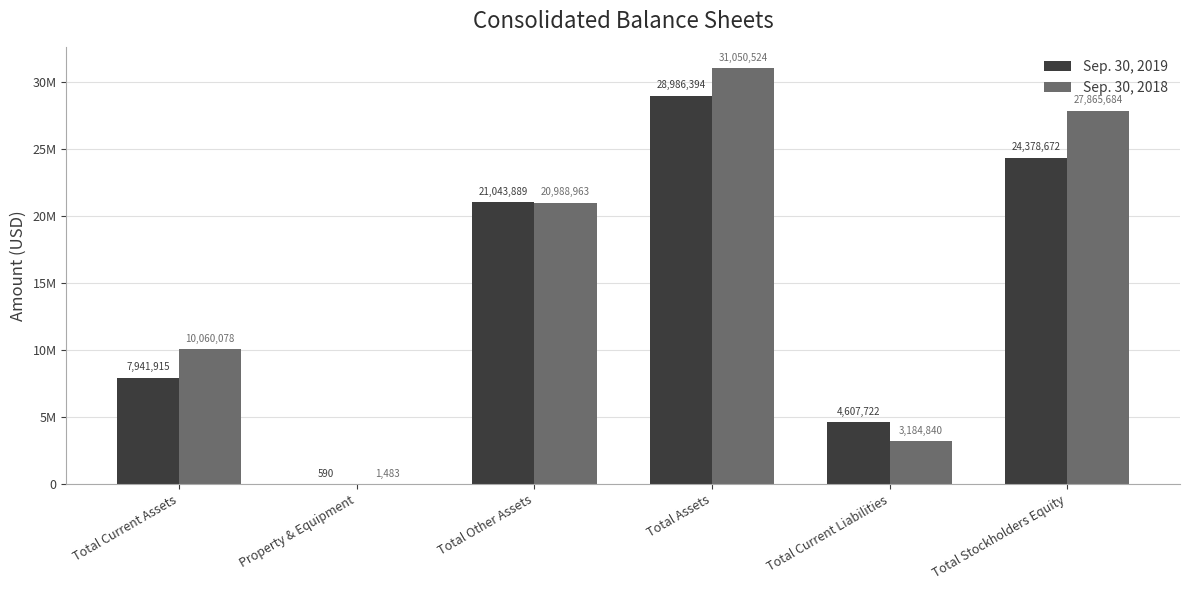

What position from the right is Total Other Assets?

4